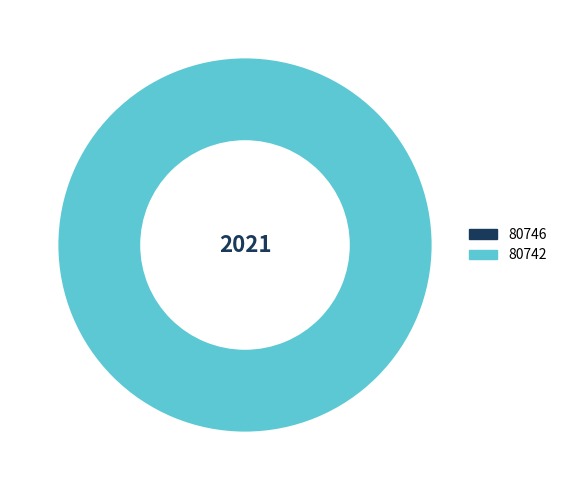

The 80742 slice represents 89% of the pie. True or false?

False